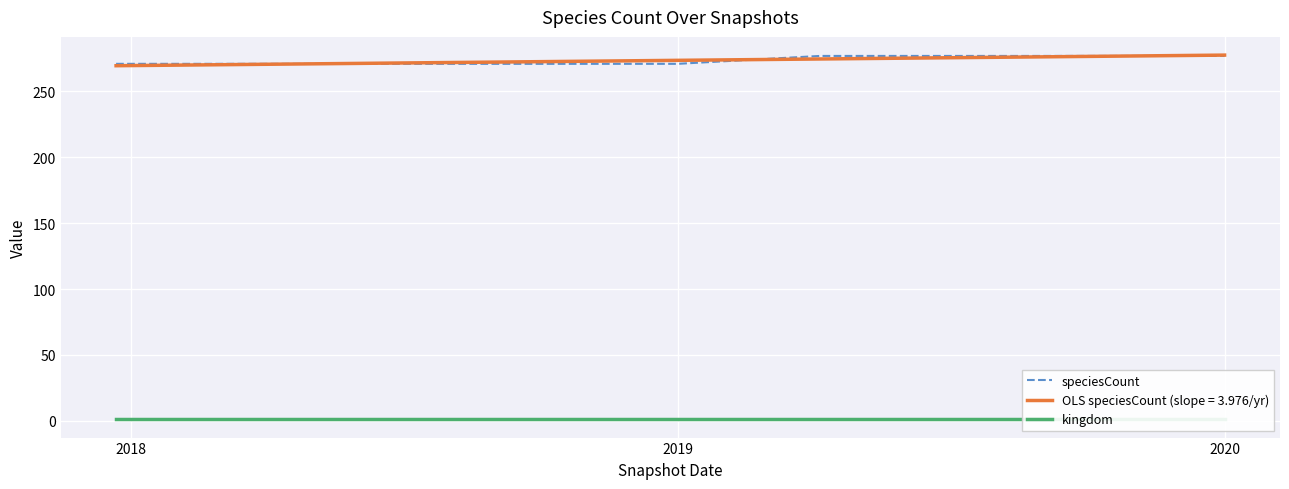

Rank the series by their average value, from highest to lowest.

speciesCount, kingdom